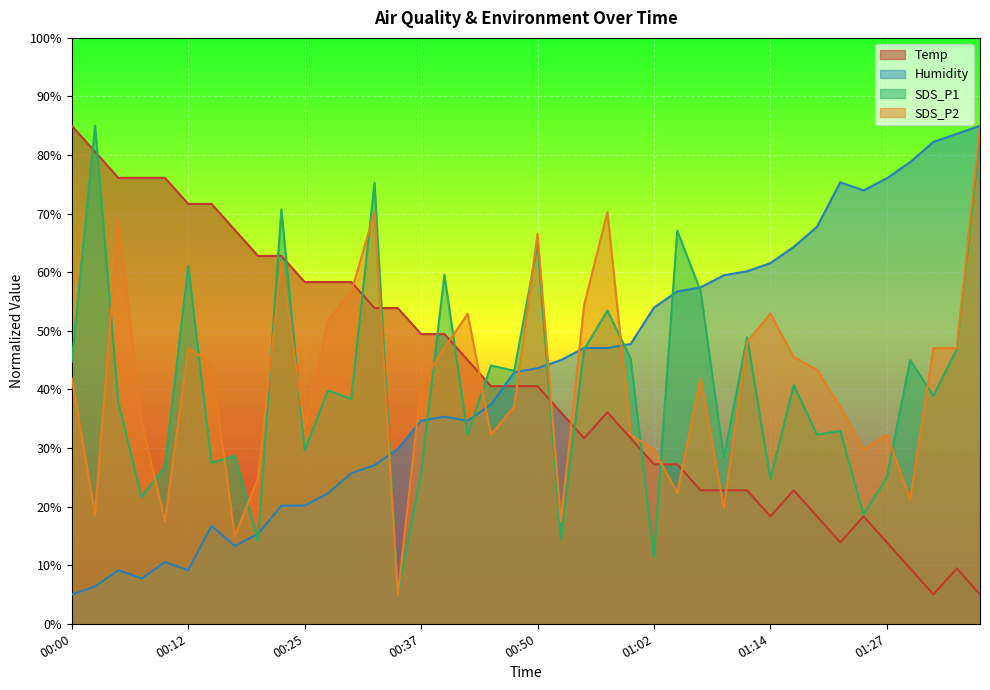

Reading left to right, what are all the values shown in this chart?

Temp: 00:00=85.0	00:02=80.6	00:05=76.1	00:07=76.1	00:10=76.1	00:12=71.7	00:15=71.7	00:17=67.2	00:20=62.8	00:22=62.8	00:25=58.3	00:27=58.3	00:29=58.3	00:32=53.9	00:34=53.9	00:37=49.4	00:39=49.4	00:42=45.0	00:44=40.6	00:47=40.6	00:50=40.6	00:52=36.1	00:54=31.7	00:57=36.1	01:00=31.7	01:02=27.2	01:04=27.2	01:07=22.8	01:09=22.8	01:12=22.8	01:14=18.3	01:17=22.8	01:19=18.3	01:22=13.9	01:24=18.3	01:27=13.9	01:29=9.4	01:32=5.0	01:34=9.4	01:37=5.0
Humidity: 00:00=5.0	00:02=6.4	00:05=9.1	00:07=7.8	00:10=10.5	00:12=9.1	00:15=16.7	00:17=13.3	00:20=15.3	00:22=20.2	00:25=20.2	00:27=22.2	00:29=25.7	00:32=27.1	00:34=29.8	00:37=34.7	00:39=35.3	00:42=34.7	00:44=37.4	00:47=42.9	00:50=43.6	00:52=45.0	00:54=47.1	00:57=47.1	01:00=47.8	01:02=54.0	01:04=56.7	01:07=57.4	01:09=59.5	01:12=60.2	01:14=61.6	01:17=64.3	01:19=67.8	01:22=75.3	01:24=74.0	01:27=76.0	01:29=78.8	01:32=82.2	01:34=83.6	01:37=85.0
SDS_P1: 00:00=44.7	00:02=85.0	00:05=37.7	00:07=21.6	00:10=26.8	00:12=61.1	00:15=27.5	00:17=28.6	00:20=14.1	00:22=70.7	00:25=29.5	00:27=39.8	00:29=38.4	00:32=75.3	00:34=5.0	00:37=25.6	00:39=59.5	00:42=32.3	00:44=44.1	00:47=43.2	00:50=64.7	00:52=14.4	00:54=46.8	00:57=53.5	01:00=45.3	01:02=11.4	01:04=67.1	01:07=56.8	01:09=28.4	01:12=48.9	01:14=24.7	01:17=40.7	01:19=32.3	01:22=32.9	01:24=18.6	01:27=25.0	01:29=45.0	01:32=38.9	01:34=46.8	01:37=83.2
SDS_P2: 00:00=41.9	00:02=18.6	00:05=69.1	00:07=34.5	00:10=17.5	00:12=47.0	00:15=44.4	00:17=15.0	00:20=24.9	00:22=61.8	00:25=33.4	00:27=51.8	00:29=56.6	00:32=70.3	00:34=5.0	00:37=40.8	00:39=47.0	00:42=52.9	00:44=32.3	00:47=37.1	00:50=66.6	00:52=17.5	00:54=54.4	00:57=70.3	01:00=32.3	01:02=29.7	01:04=22.3	01:07=41.9	01:09=19.7	01:12=48.1	01:14=52.9	01:17=45.6	01:19=43.3	01:22=37.1	01:24=29.7	01:27=32.3	01:29=21.2	01:32=47.0	01:34=47.0	01:37=85.0